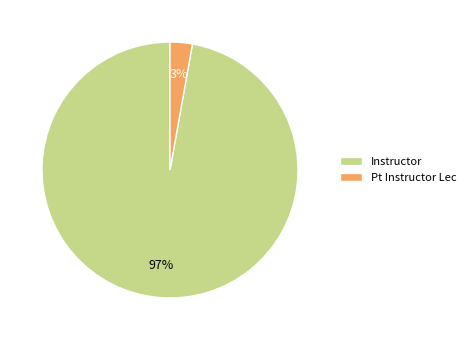

To the nearest percent, what is the average slice percentage?

50%